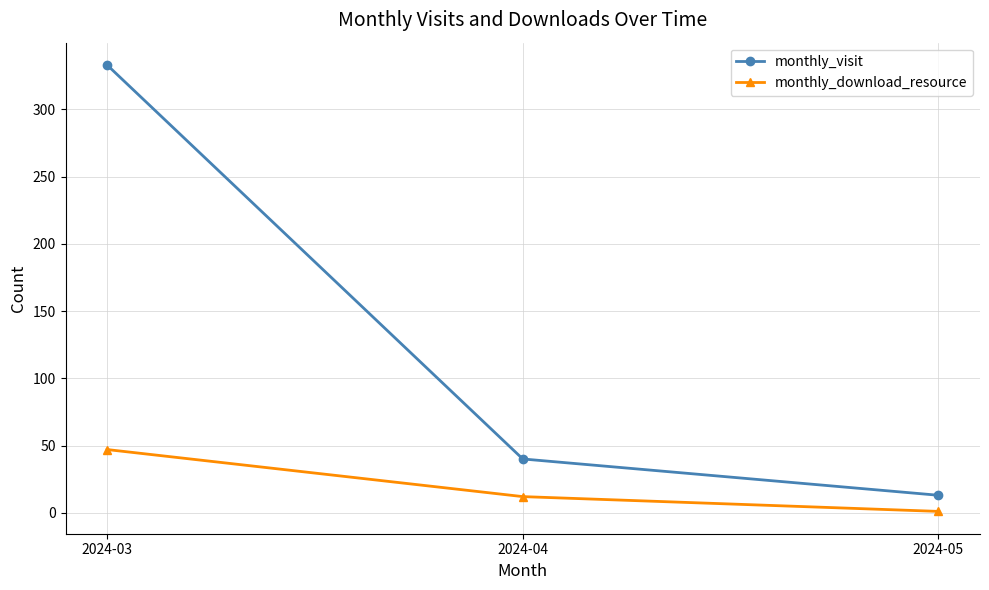

How many categories are shown in the chart?

3